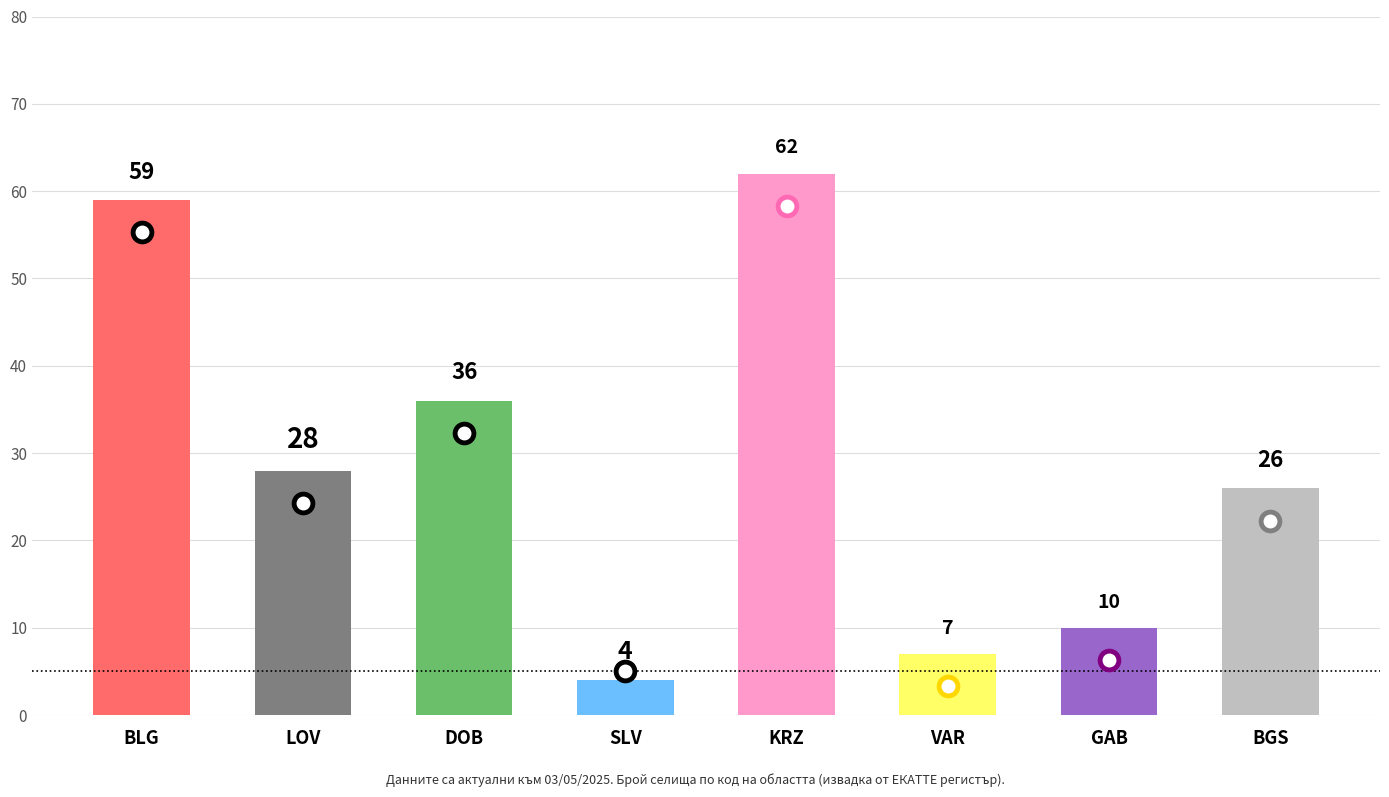

List the labels in order of value, largest first.

KRZ, BLG, DOB, LOV, BGS, GAB, VAR, SLV